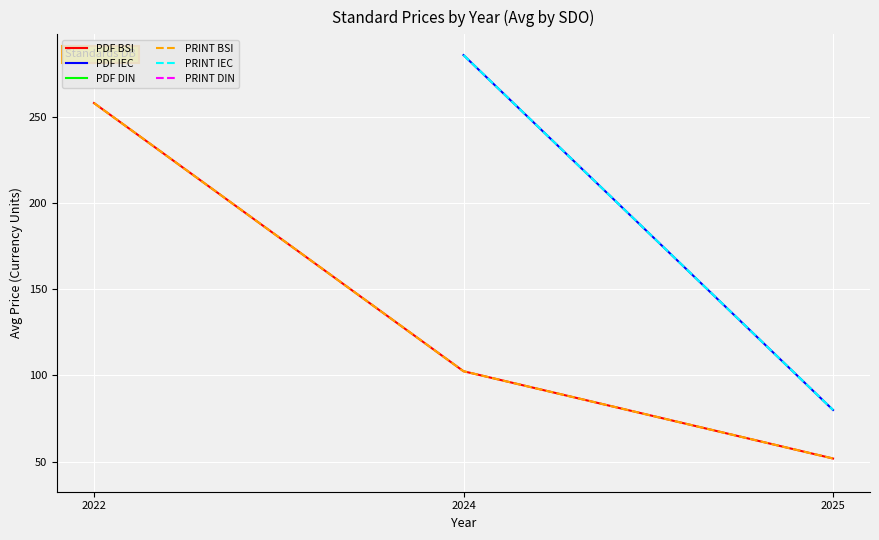

What is the total value across all series at 2024?

860.0